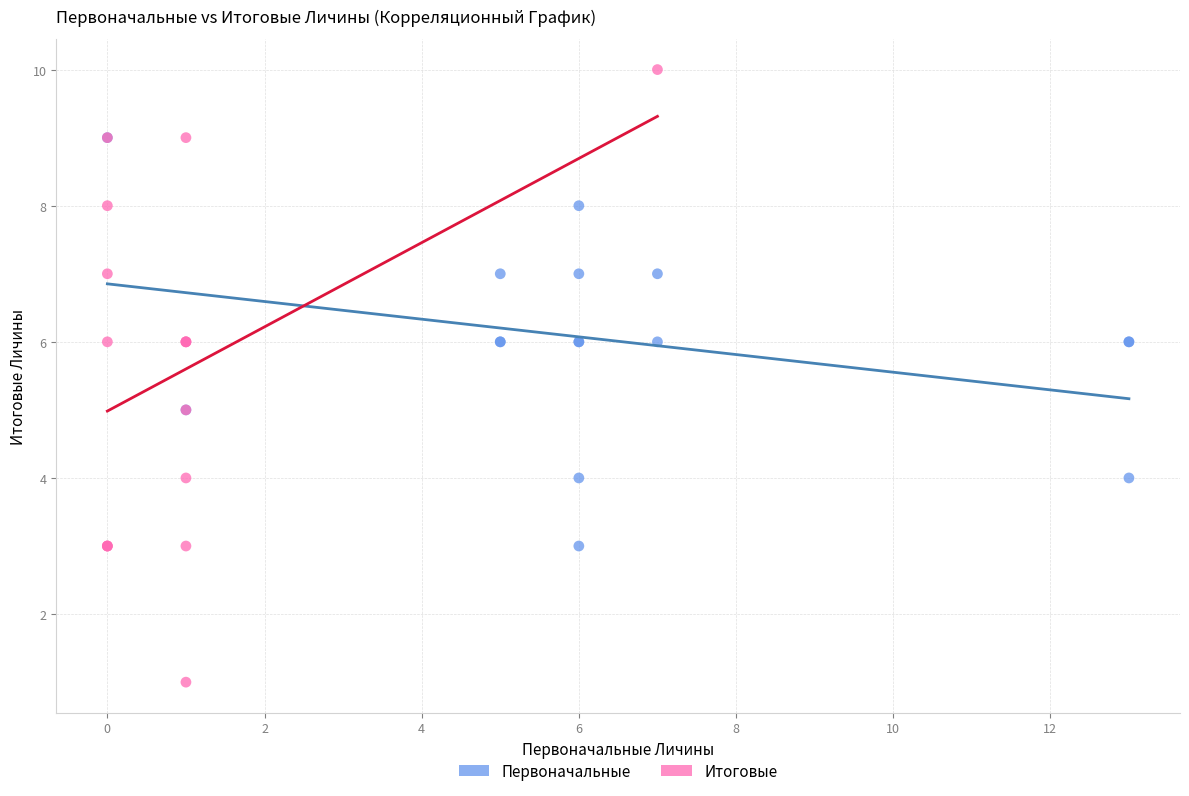

Which series reaches the minimum Y coordinate?

Итоговые